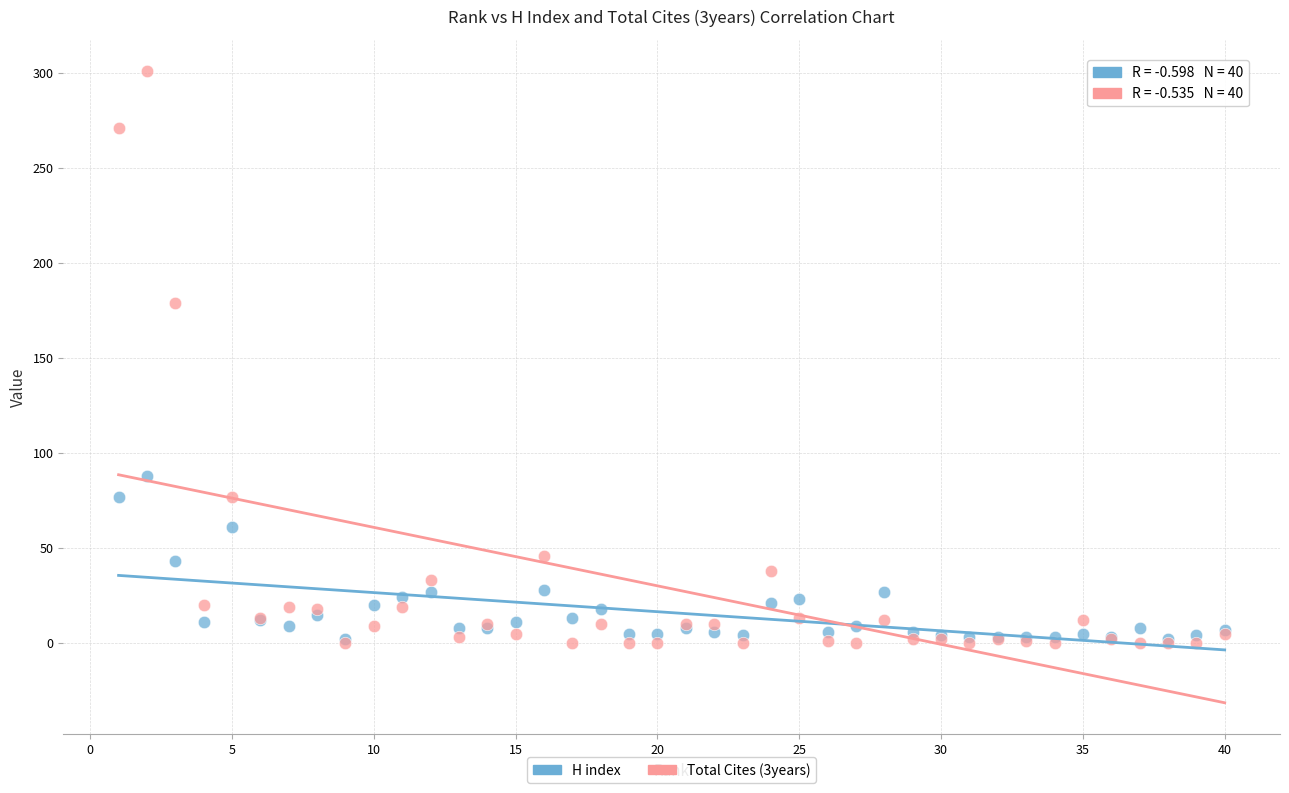

Which series has the largest Y range (max minus min)?

Total Cites (3years)